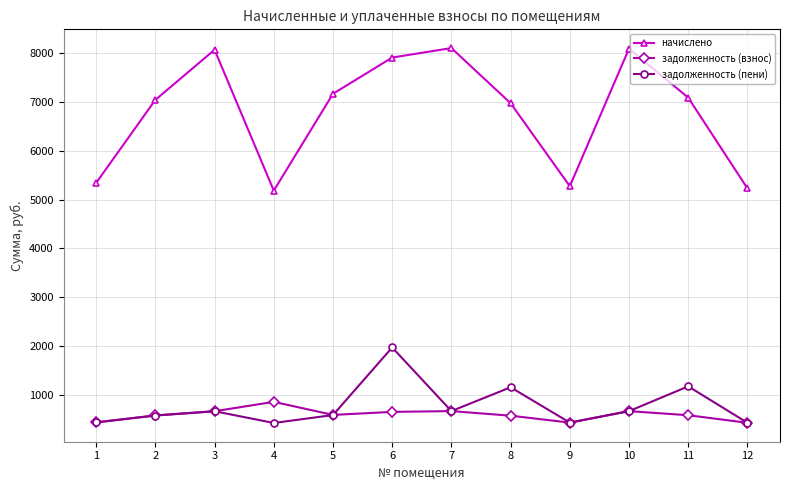

What is the maximum value for задолженность (взнос)?

863.6